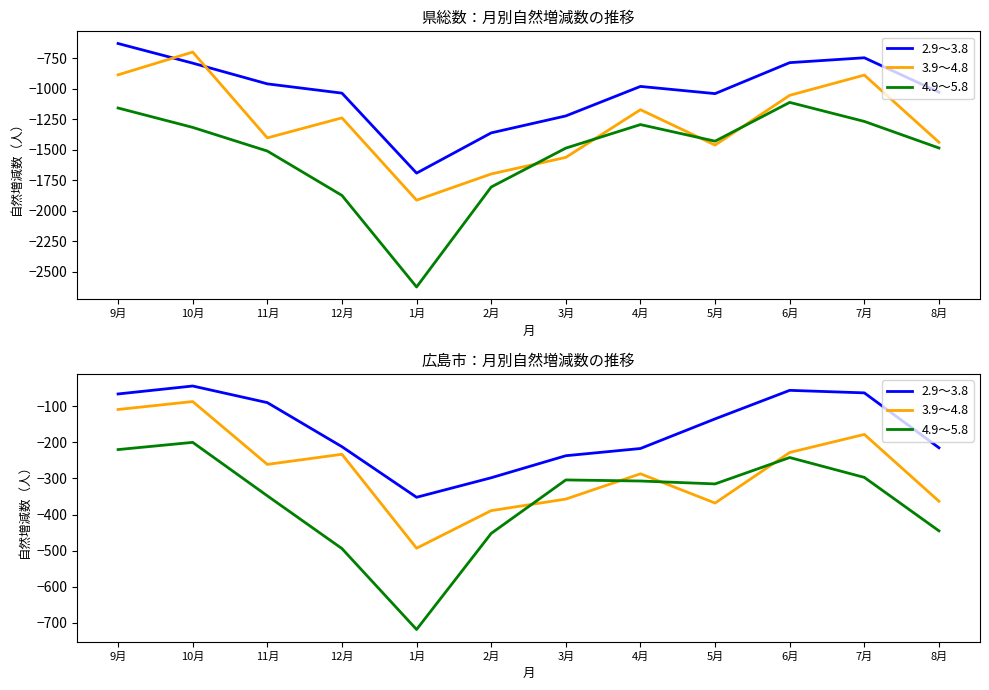

What are all the series names shown in the legend?

2.9～3.8, 3.9～4.8, 4.9～5.8